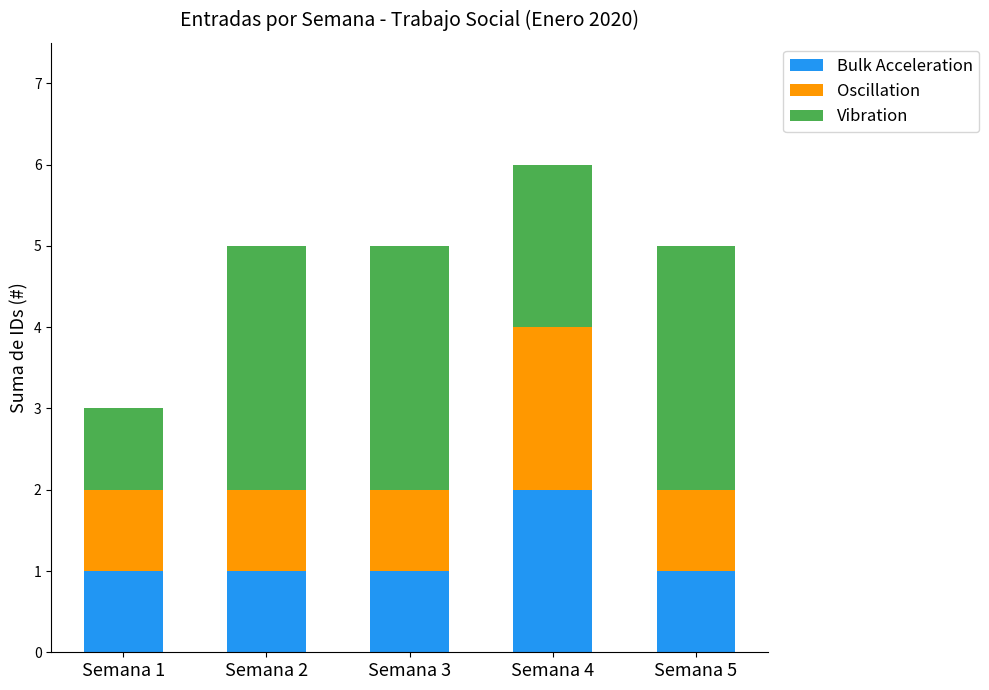

At which category is the sum across all series the highest?

Semana 4